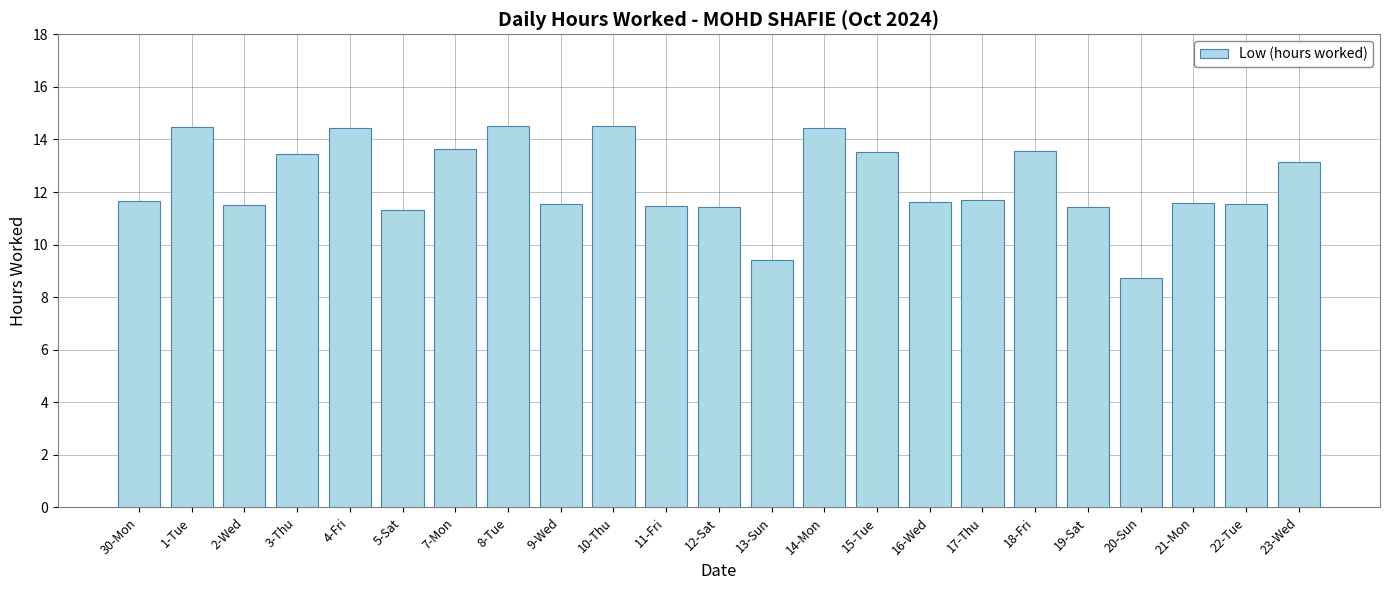

What position from the left is 30-Mon?

1